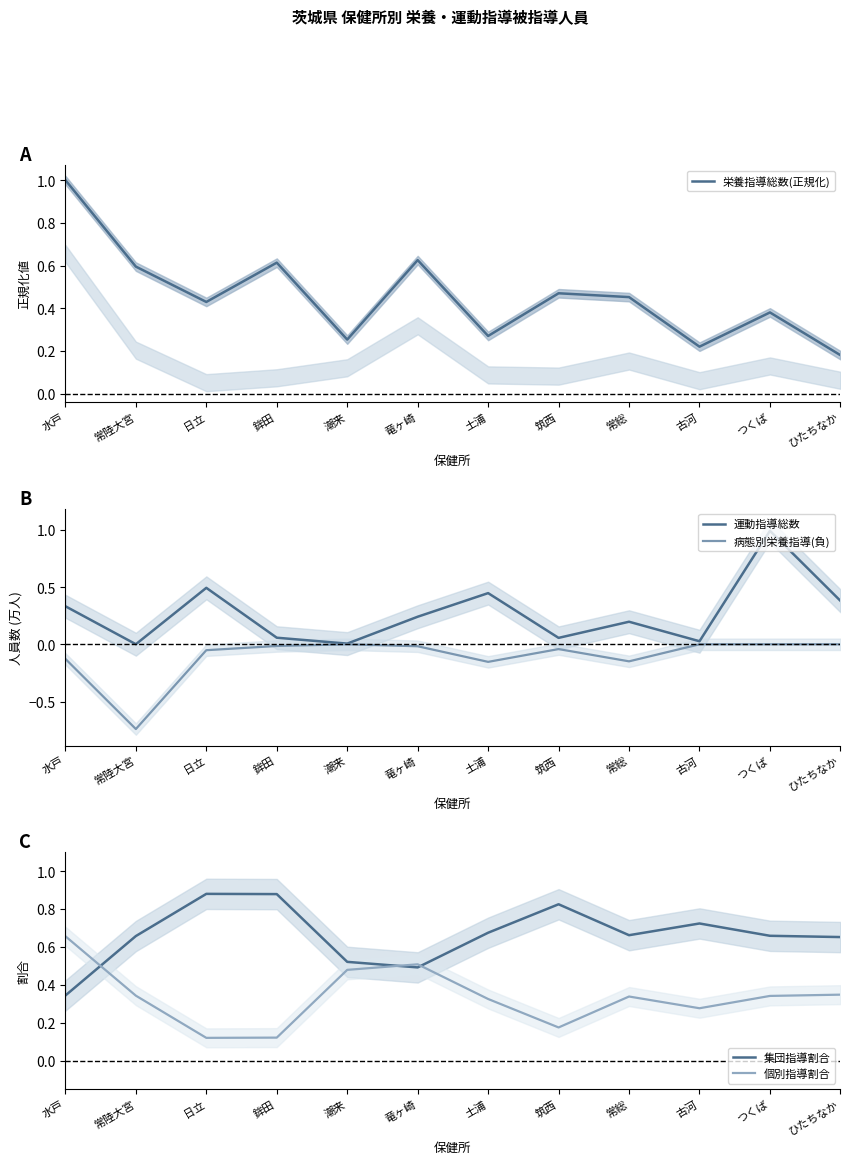

Which series has the largest range (max minus min)?

運動指導総数